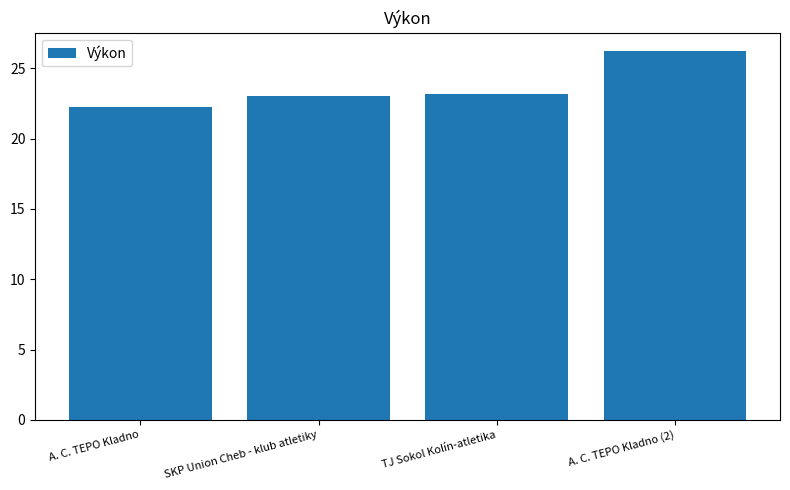

What is the difference between the values at TJ Sokol Kolín-atletika and A. C. TEPO Kladno?

1.0